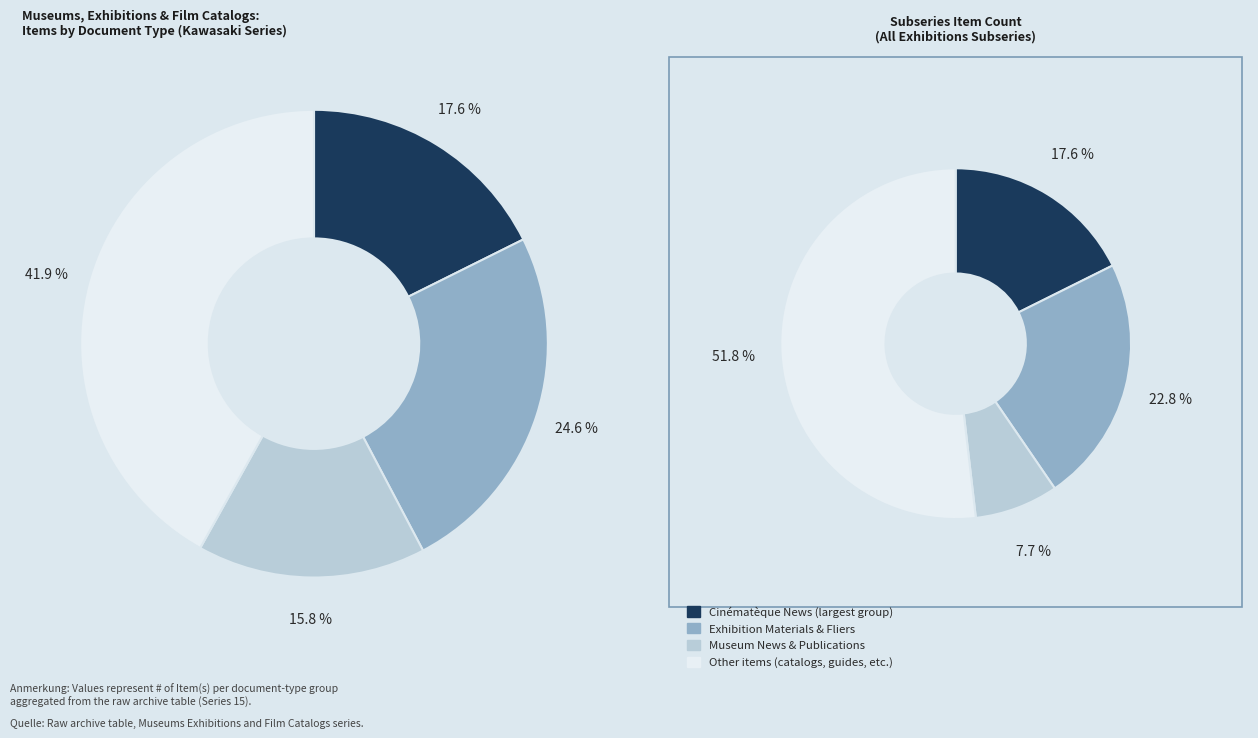

Is there a majority slice in this chart?

No